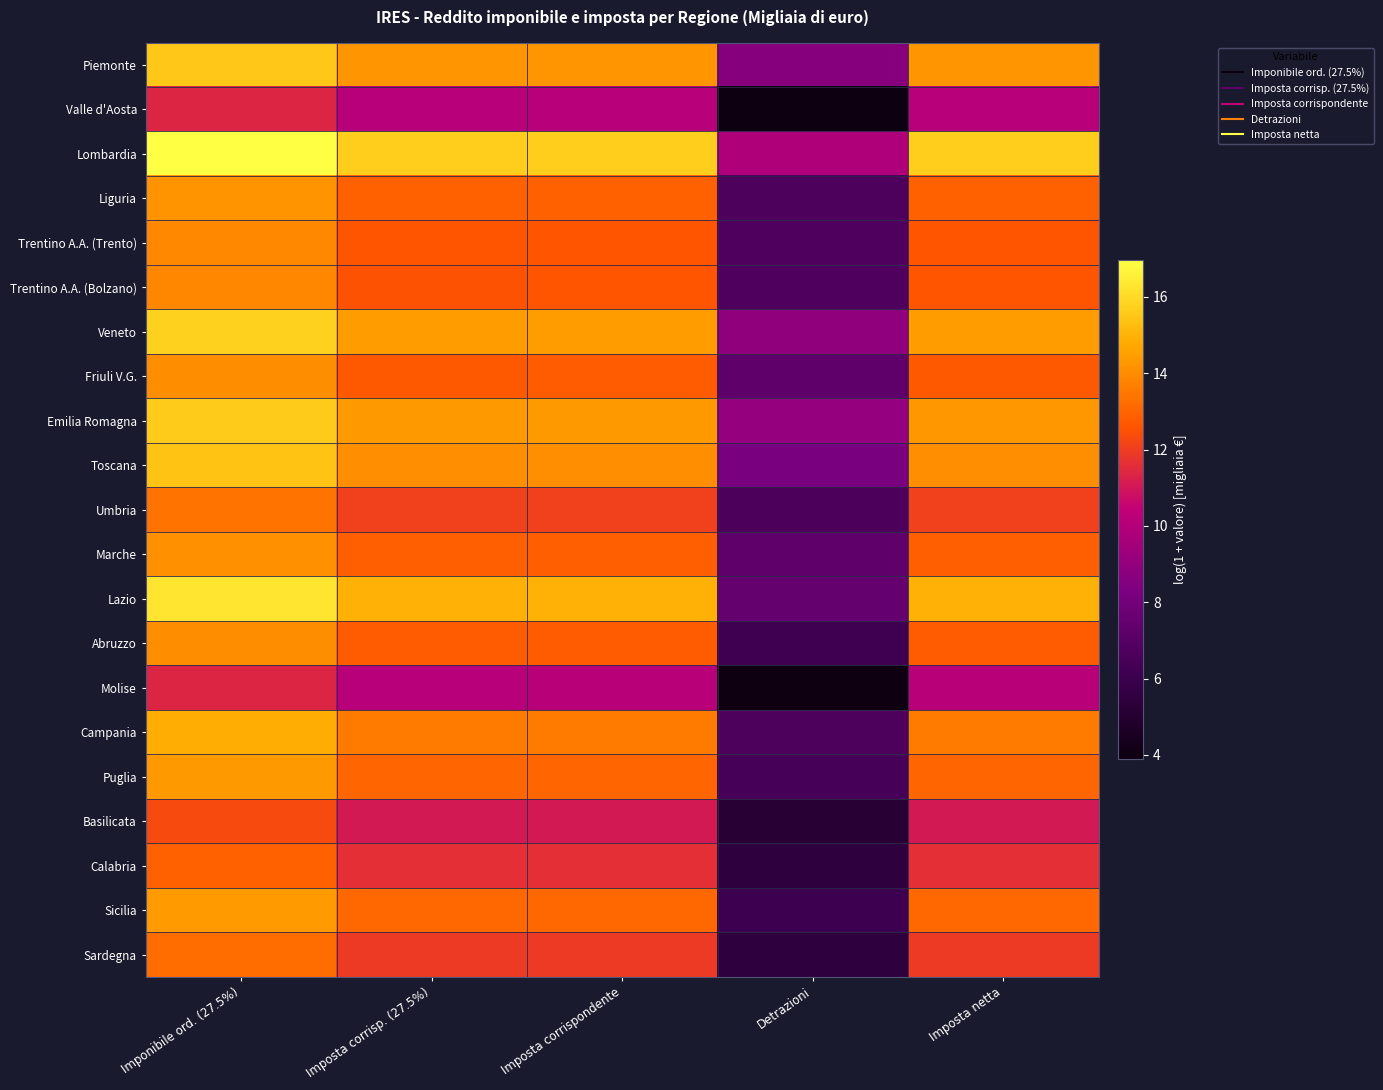

Reading left to right, what are all the values shown in this chart?

Piemonte: Imponibile ord. (27.5%)=15.5	Imposta corrisp. (27.5%)=14.2	Imposta corrispondente=14.2	Detrazioni=8.6	Imposta netta=14.2
Valle d'Aosta: Imponibile ord. (27.5%)=11.4	Imposta corrisp. (27.5%)=10.1	Imposta corrispondente=10.1	Detrazioni=3.9	Imposta netta=10.1
Lombardia: Imponibile ord. (27.5%)=17.0	Imposta corrisp. (27.5%)=15.7	Imposta corrispondente=15.7	Detrazioni=9.9	Imposta netta=15.7
Liguria: Imponibile ord. (27.5%)=14.2	Imposta corrisp. (27.5%)=12.9	Imposta corrispondente=12.9	Detrazioni=6.7	Imposta netta=12.9
Trentino A.A. (Trento): Imponibile ord. (27.5%)=13.9	Imposta corrisp. (27.5%)=12.6	Imposta corrispondente=12.6	Detrazioni=6.7	Imposta netta=12.6
Trentino A.A. (Bolzano): Imponibile ord. (27.5%)=13.9	Imposta corrisp. (27.5%)=12.6	Imposta corrispondente=12.6	Detrazioni=6.7	Imposta netta=12.6
Veneto: Imponibile ord. (27.5%)=15.7	Imposta corrisp. (27.5%)=14.4	Imposta corrispondente=14.5	Detrazioni=8.9	Imposta netta=14.5
Friuli V.G.: Imponibile ord. (27.5%)=14.0	Imposta corrisp. (27.5%)=12.7	Imposta corrispondente=12.7	Detrazioni=7.3	Imposta netta=12.7
Emilia Romagna: Imponibile ord. (27.5%)=15.6	Imposta corrisp. (27.5%)=14.3	Imposta corrispondente=14.3	Detrazioni=9.0	Imposta netta=14.3
Toscana: Imponibile ord. (27.5%)=15.4	Imposta corrisp. (27.5%)=14.1	Imposta corrispondente=14.1	Detrazioni=8.2	Imposta netta=14.1
Umbria: Imponibile ord. (27.5%)=13.4	Imposta corrisp. (27.5%)=12.1	Imposta corrispondente=12.1	Detrazioni=6.6	Imposta netta=12.1
Marche: Imponibile ord. (27.5%)=14.1	Imposta corrisp. (27.5%)=12.8	Imposta corrispondente=12.8	Detrazioni=7.3	Imposta netta=12.8
Lazio: Imponibile ord. (27.5%)=16.3	Imposta corrisp. (27.5%)=15.0	Imposta corrispondente=15.0	Detrazioni=7.5	Imposta netta=15.0
Abruzzo: Imponibile ord. (27.5%)=14.0	Imposta corrisp. (27.5%)=12.7	Imposta corrispondente=12.7	Detrazioni=6.1	Imposta netta=12.7
Molise: Imponibile ord. (27.5%)=11.4	Imposta corrisp. (27.5%)=10.1	Imposta corrispondente=10.1	Detrazioni=4.0	Imposta netta=10.1
Campania: Imponibile ord. (27.5%)=14.9	Imposta corrisp. (27.5%)=13.6	Imposta corrispondente=13.6	Detrazioni=6.7	Imposta netta=13.6
Puglia: Imponibile ord. (27.5%)=14.3	Imposta corrisp. (27.5%)=13.0	Imposta corrispondente=13.0	Detrazioni=6.4	Imposta netta=13.0
Basilicata: Imponibile ord. (27.5%)=12.4	Imposta corrisp. (27.5%)=11.1	Imposta corrispondente=11.1	Detrazioni=5.1	Imposta netta=11.1
Calabria: Imponibile ord. (27.5%)=12.9	Imposta corrisp. (27.5%)=11.6	Imposta corrispondente=11.6	Detrazioni=5.5	Imposta netta=11.6
Sicilia: Imponibile ord. (27.5%)=14.4	Imposta corrisp. (27.5%)=13.1	Imposta corrispondente=13.1	Detrazioni=6.1	Imposta netta=13.1
Sardegna: Imponibile ord. (27.5%)=13.2	Imposta corrisp. (27.5%)=11.9	Imposta corrispondente=11.9	Detrazioni=5.4	Imposta netta=11.9